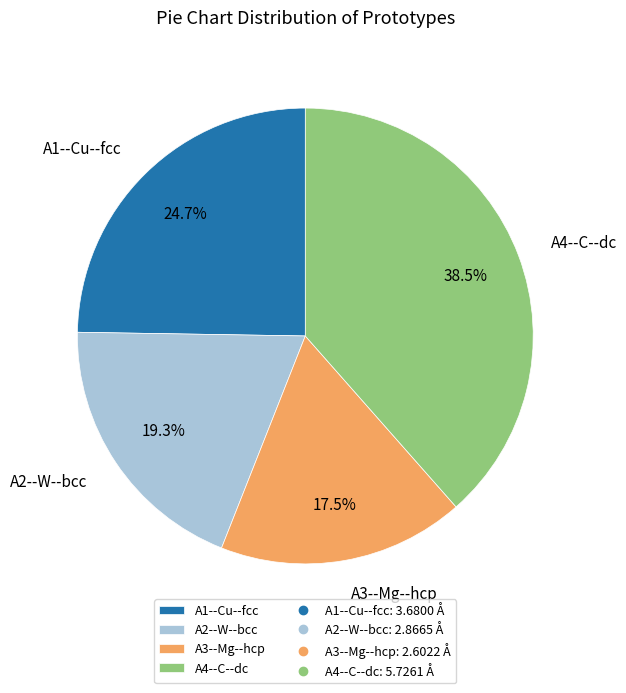

How many slices are in this pie chart?

4